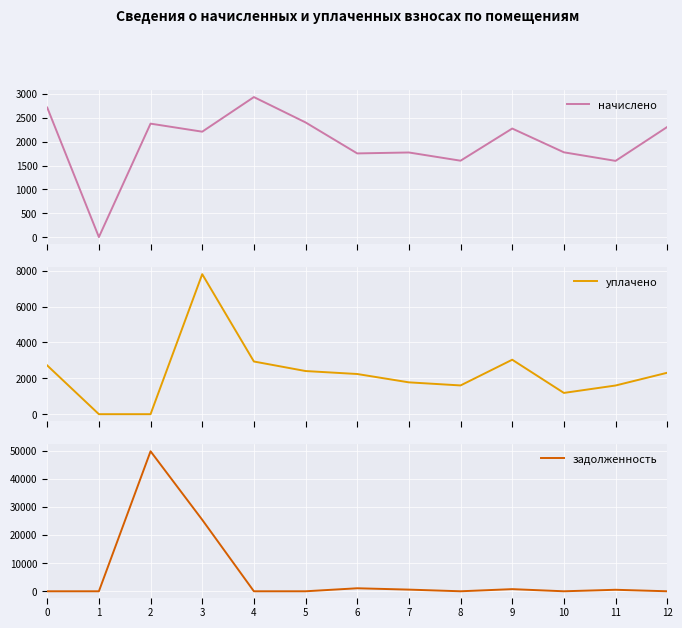

How many series are shown in this chart?

3